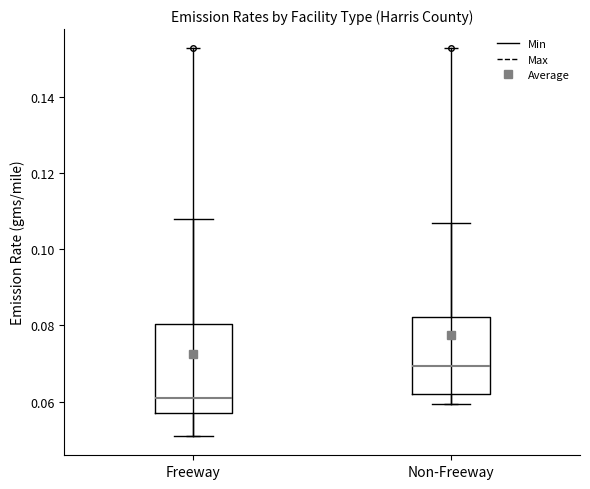

Which box is the tallest, from its lower edge to its upper edge?

Freeway